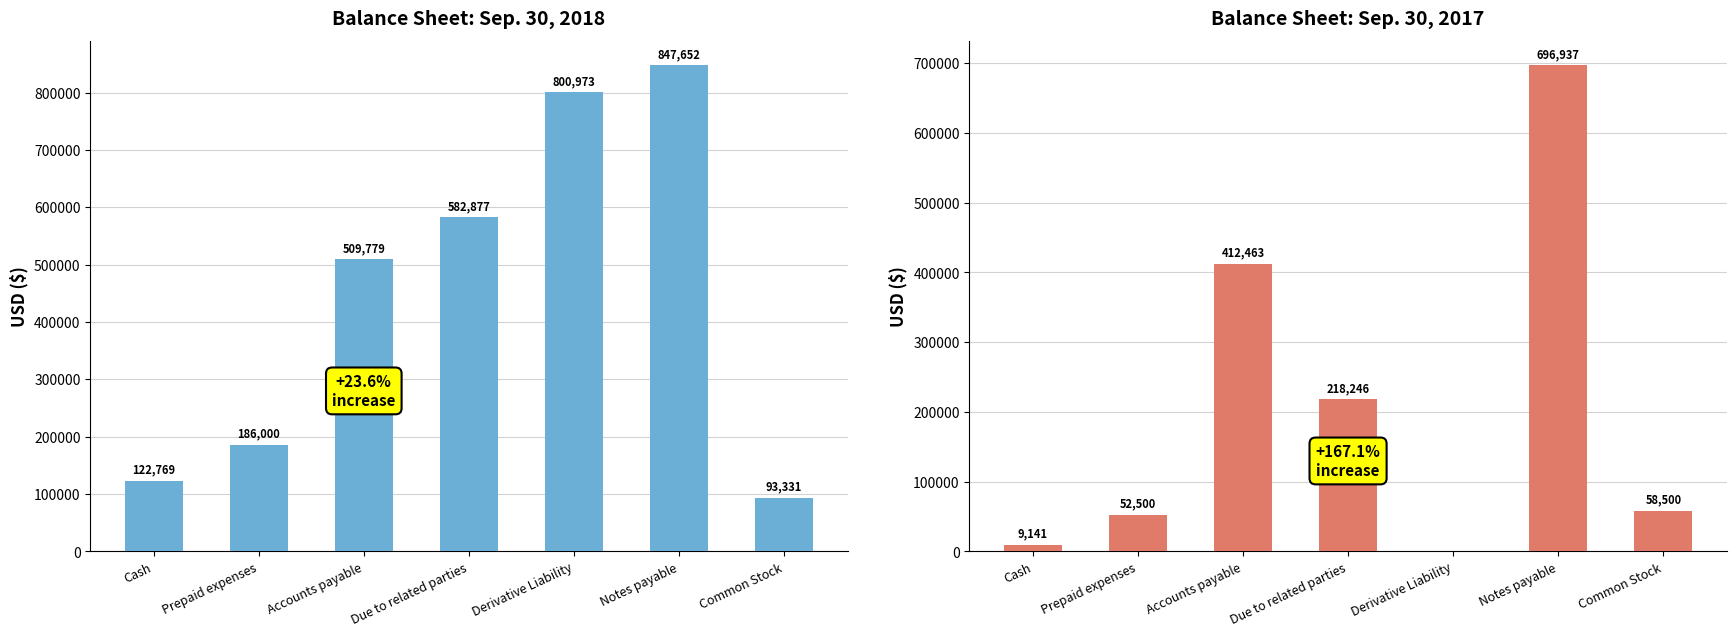

List the labels in order of Sep. 30, 2018 value, smallest first.

Common Stock, Cash, Prepaid expenses, Accounts payable, Due to related parties, Derivative Liability, Notes payable